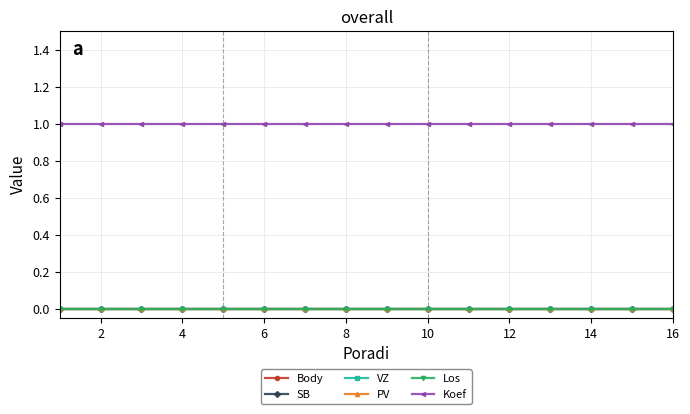

Is this an area chart (filled region under the line)?

No